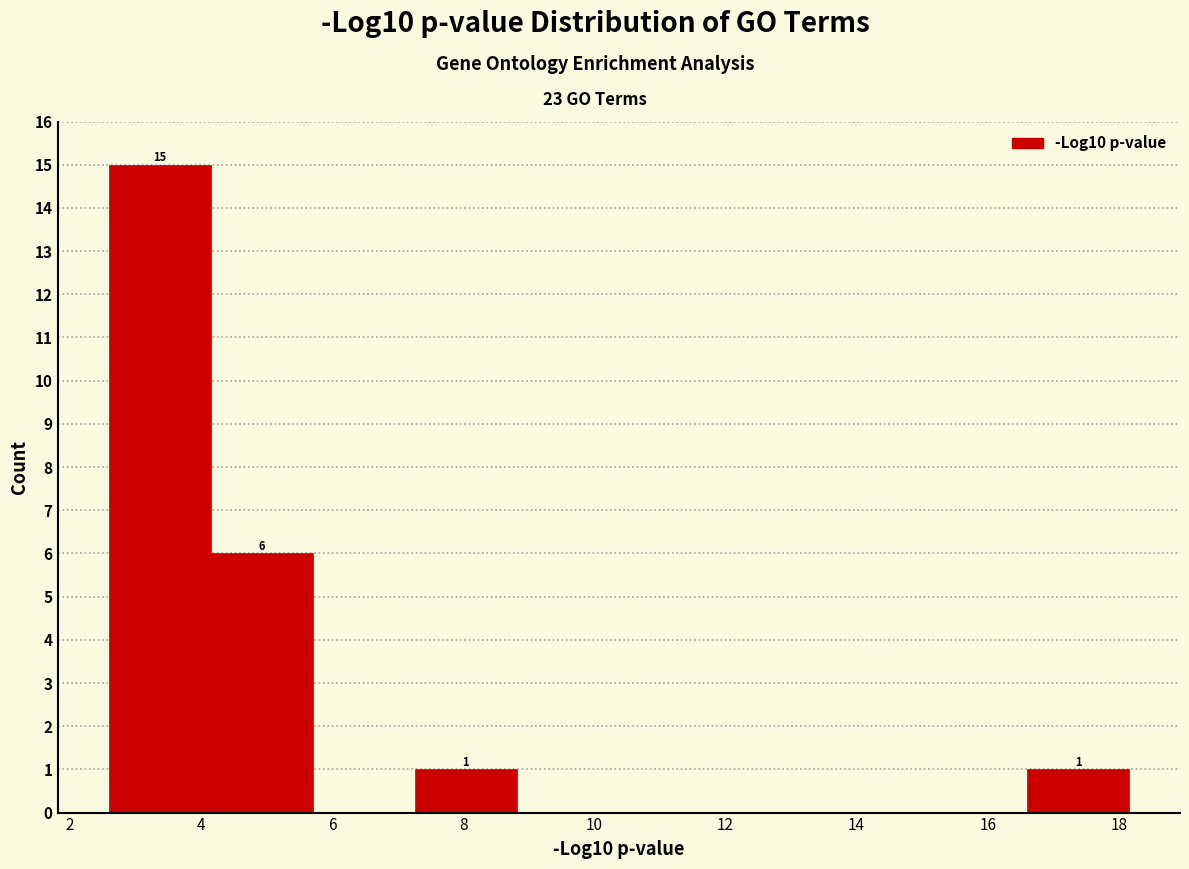

Which range on the x-axis has the tallest bar?

2.6 to 4.2